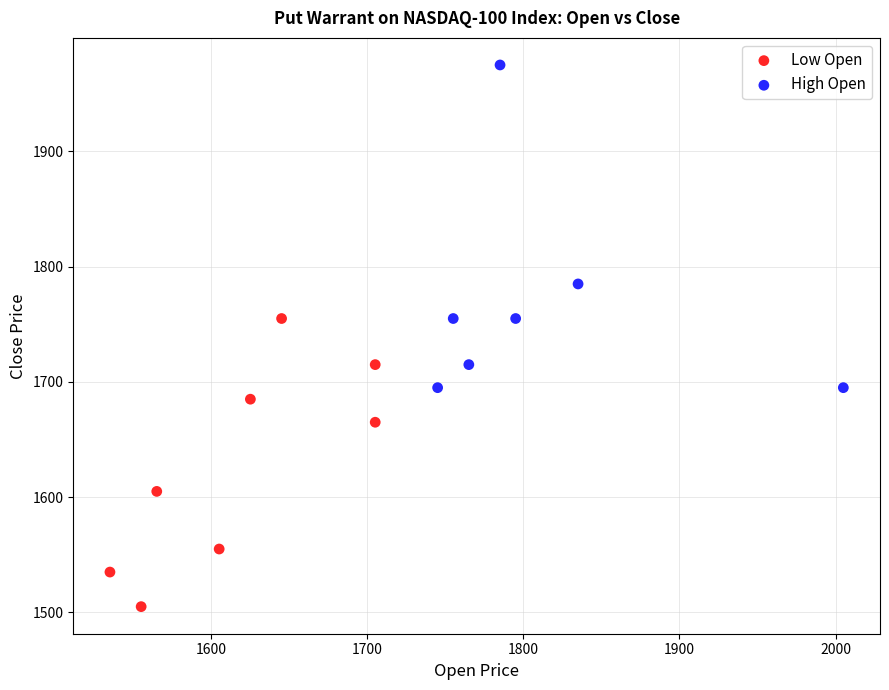

Which series has the widest spread of Y values?

High Open